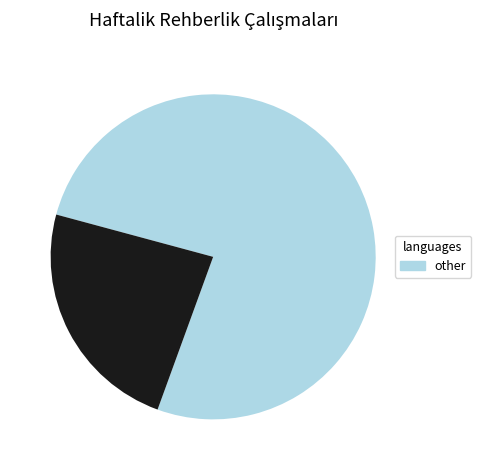

Does any single category account for the majority?

Yes